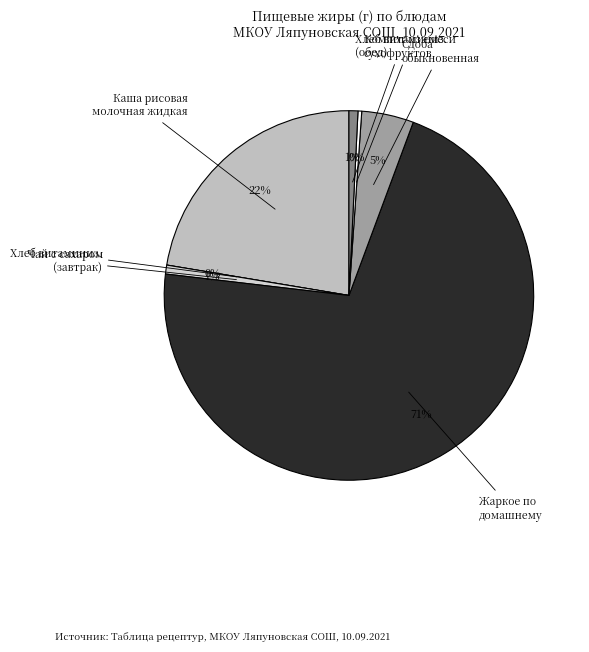

True or false: Каша рисовая молочная жидкая accounts for 22% of the total.

True